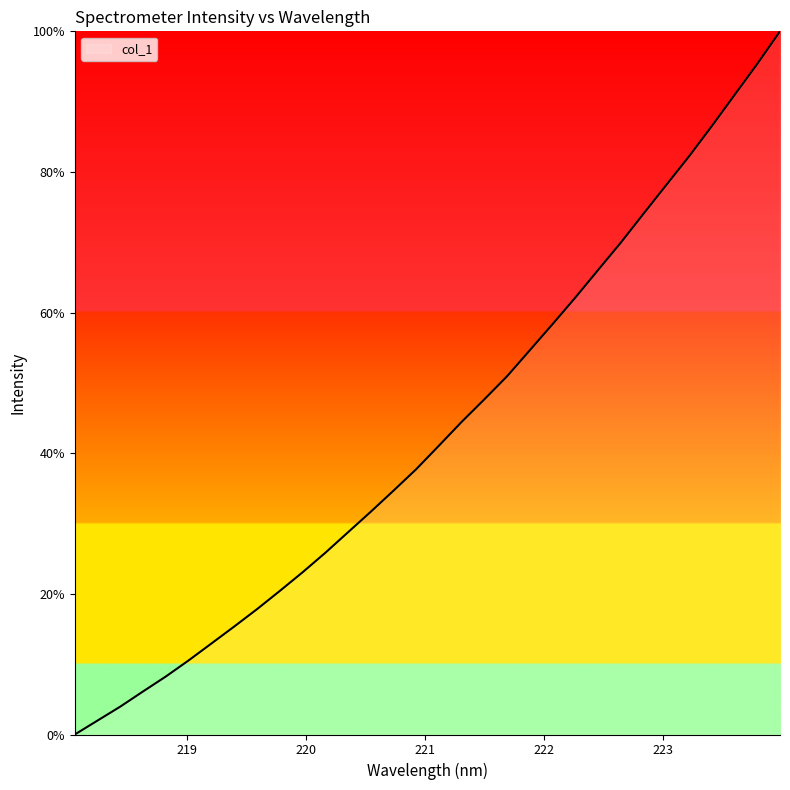

True or false: the data has more than 2 interior local peaks.

False